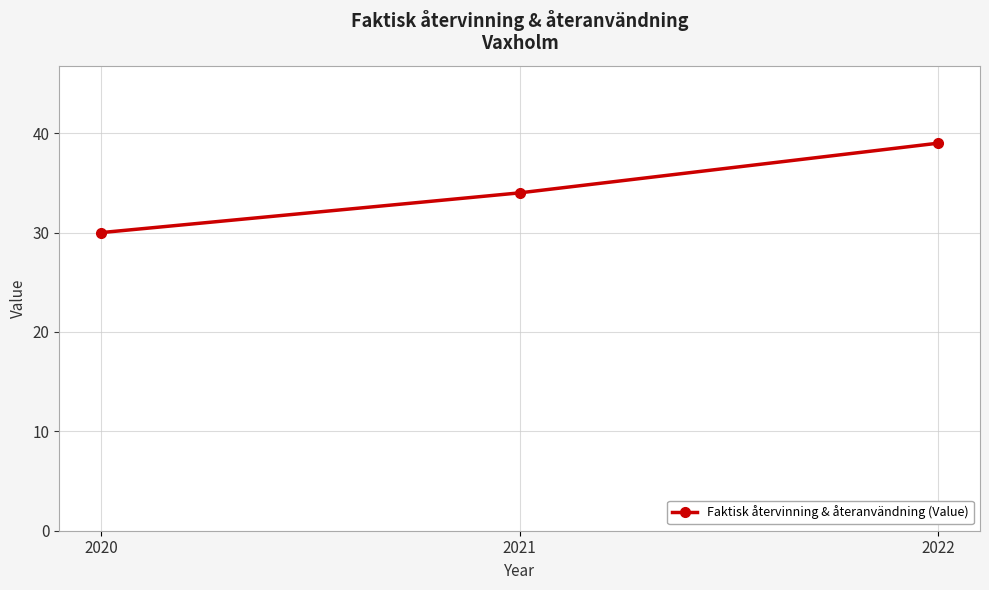

What is the difference between the values at 2020 and 2021?

4